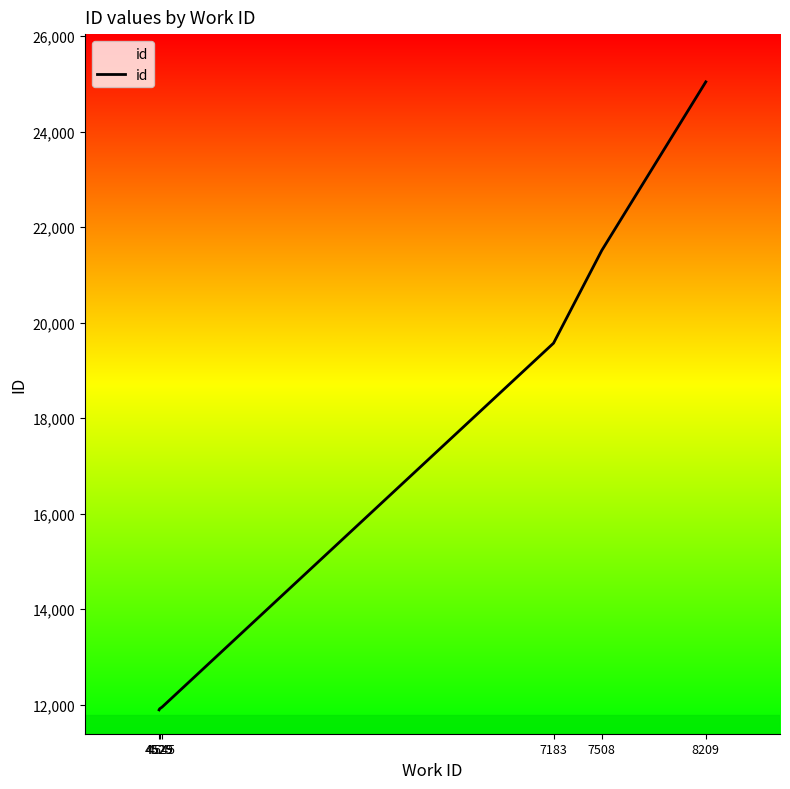

True or false: the data has more than 1 interior local peaks.

False